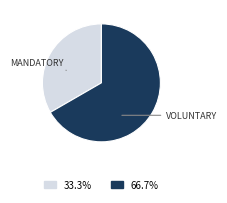

Does any single category account for the majority?

Yes